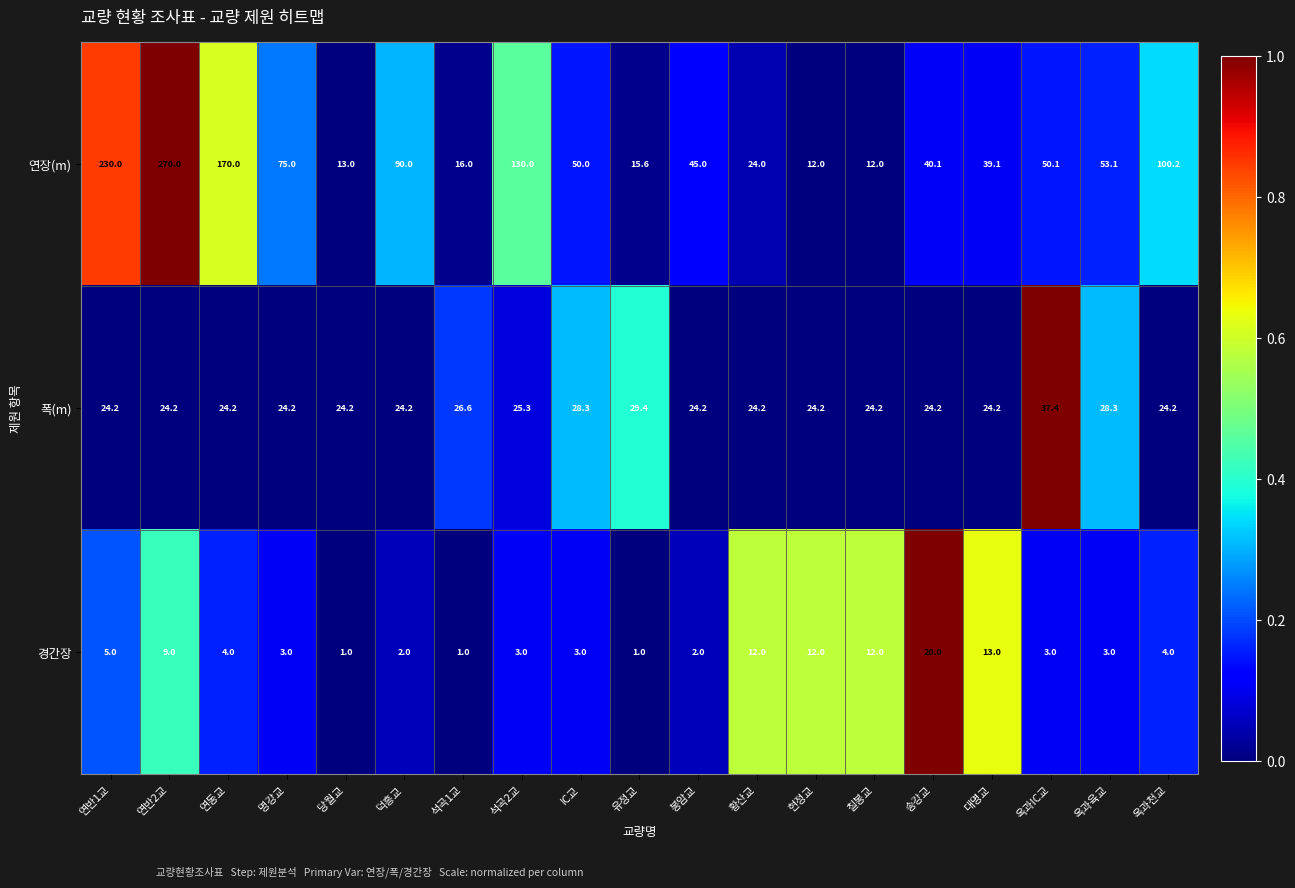

At which category does the chart reach its peak across all series?

연반2교